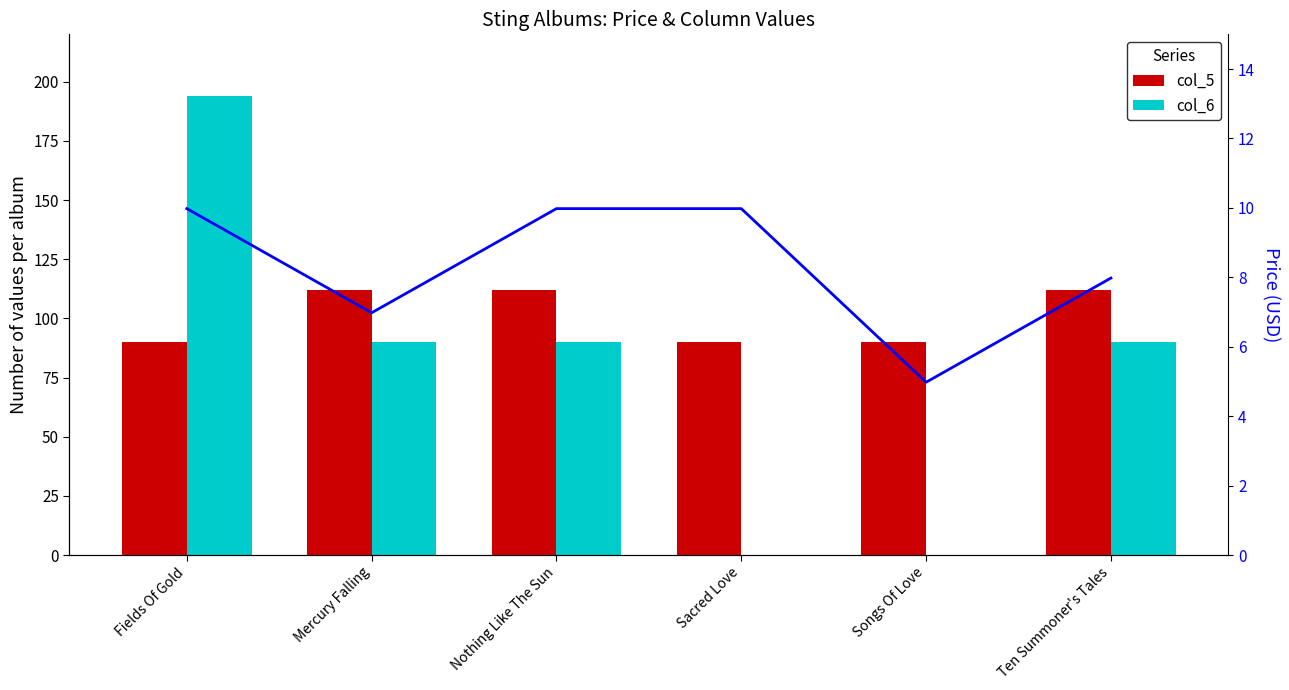

At how many categories does at least one series exceed 31?

6